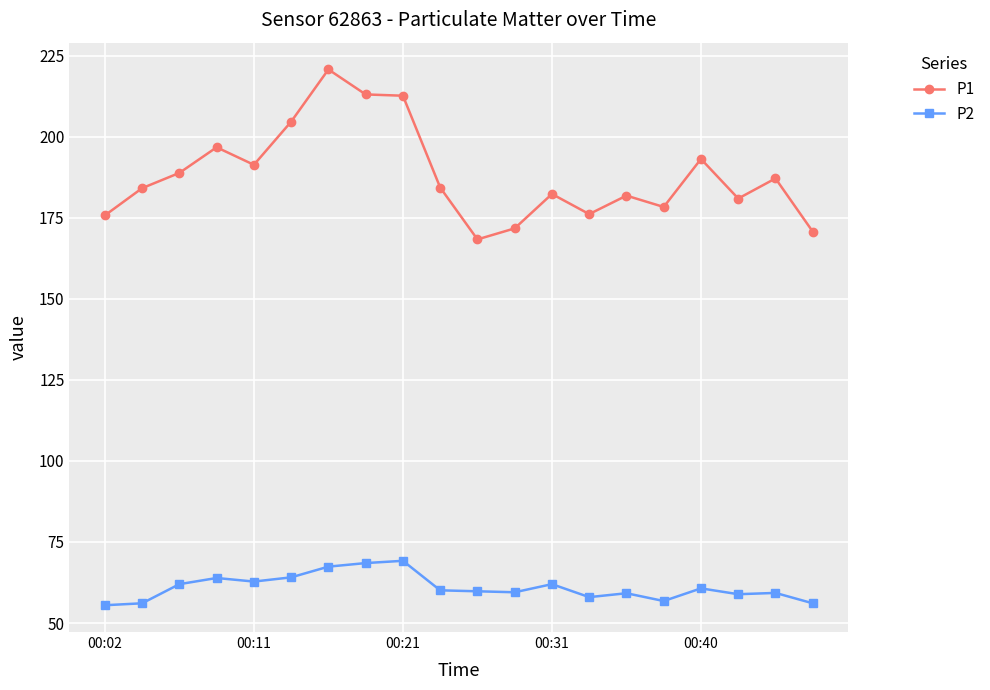

What is the minimum value shown in the chart?

55.5